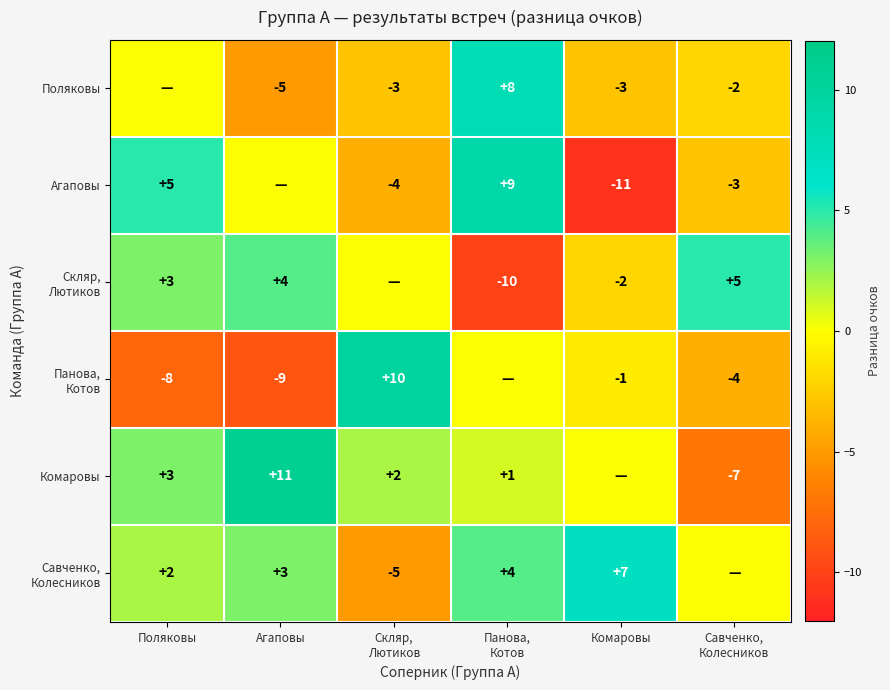

The value of Комаровы at Поляковы is 3. True or false?

True